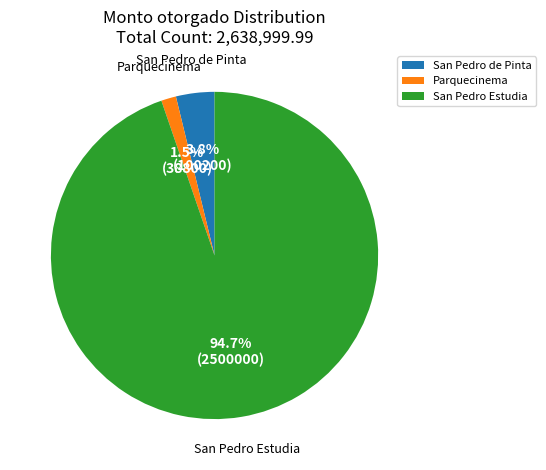

Which has a higher value, San Pedro de Pinta or Parquecinema?

San Pedro de Pinta